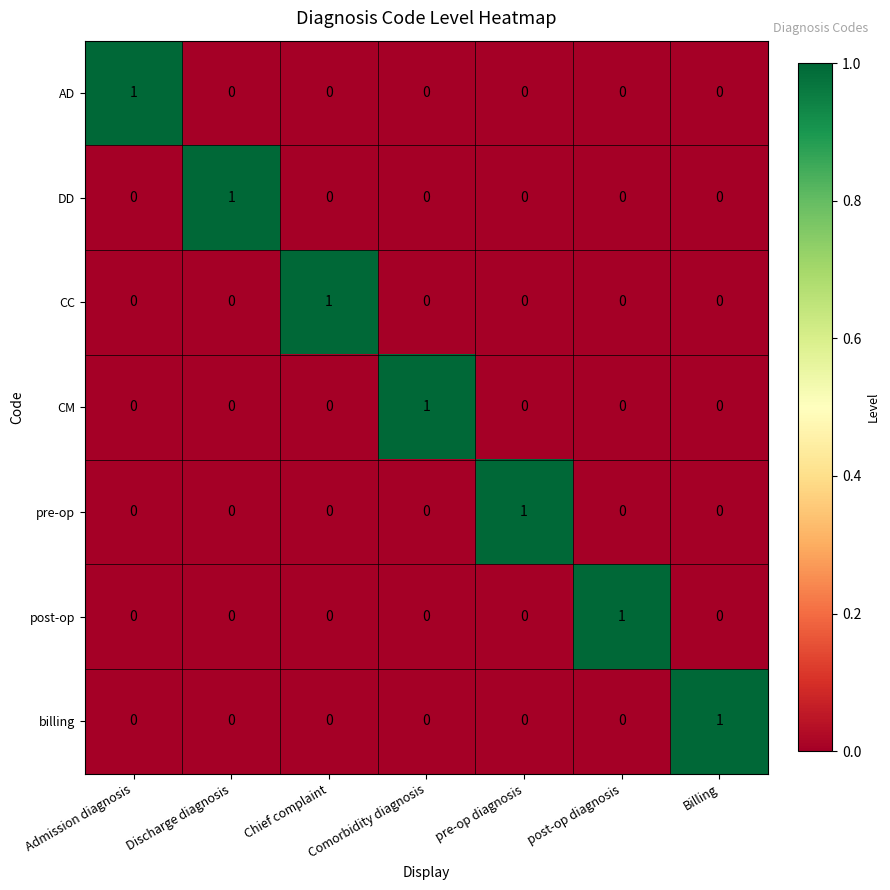

How many billing values are between 0 and 1?

7